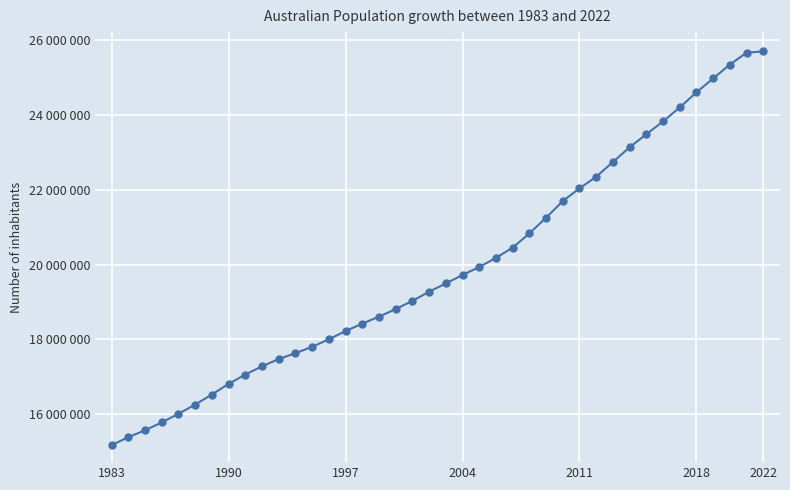

Does the chart have visible grid lines?

Yes